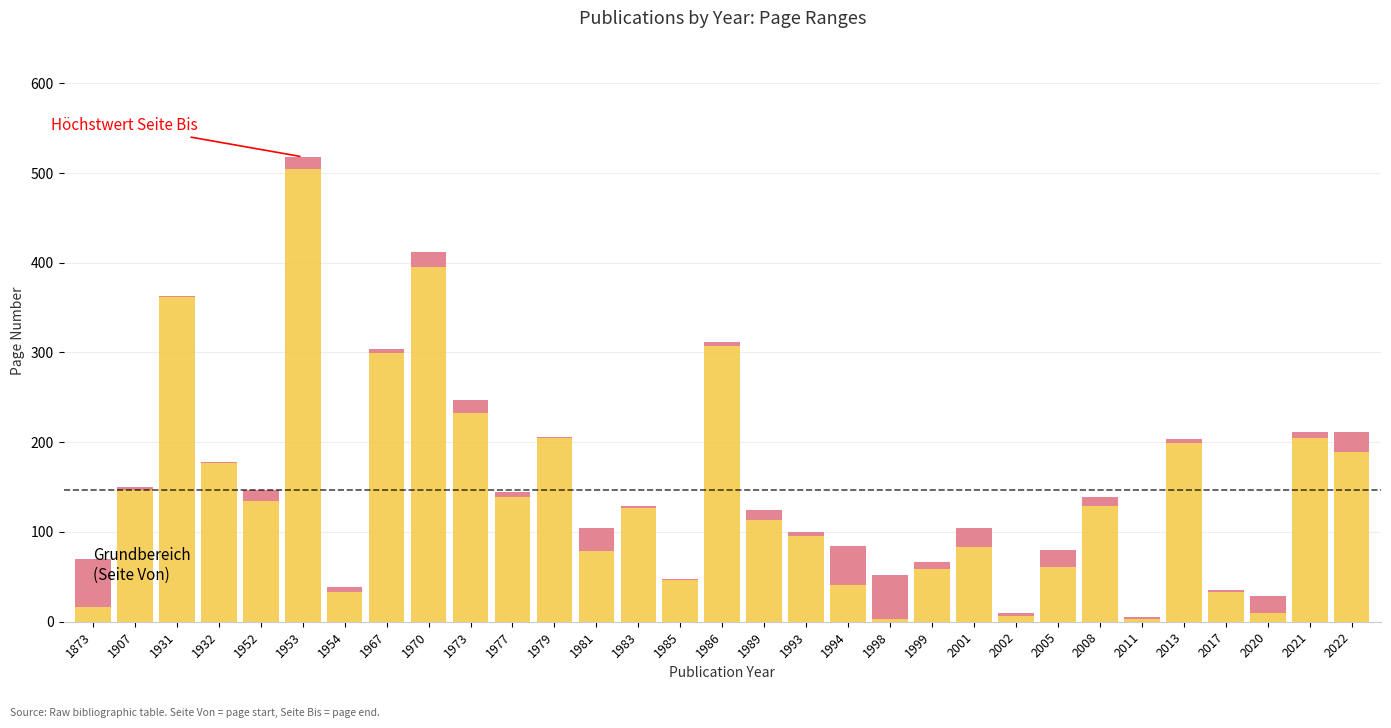

At which category is the sum across all series the highest?

1953